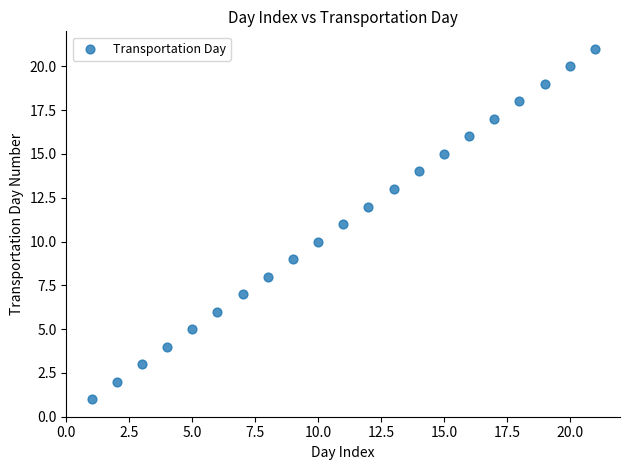

What is the range of Y values (max minus min)?

20